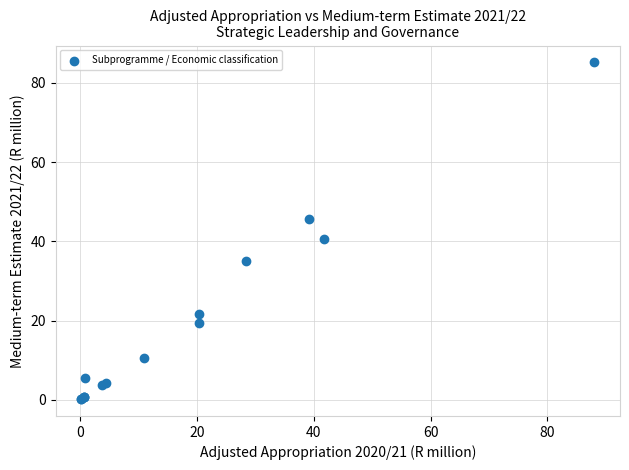

What Y value in the scatter plot is closest to 42?

40.5